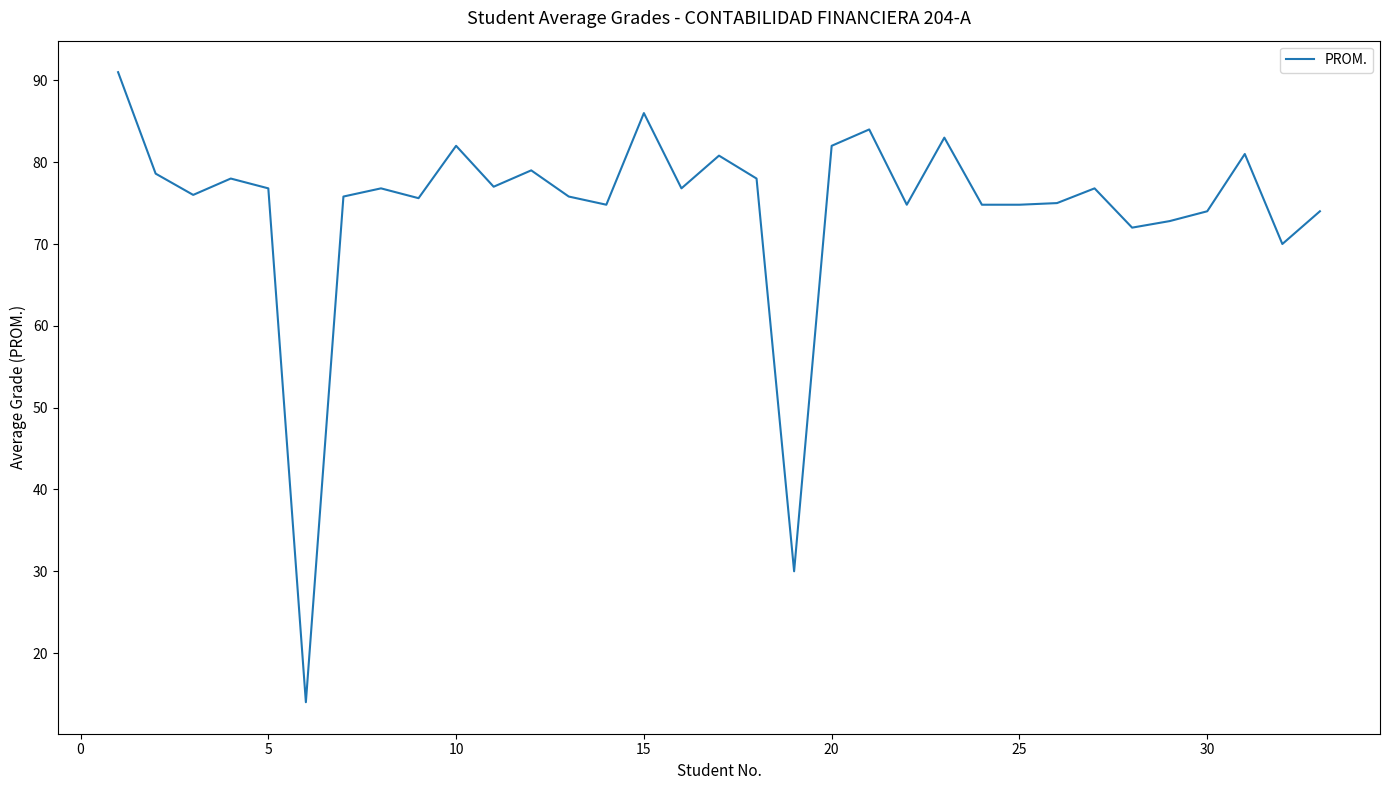

What is the difference between the maximum and minimum values?

77.0